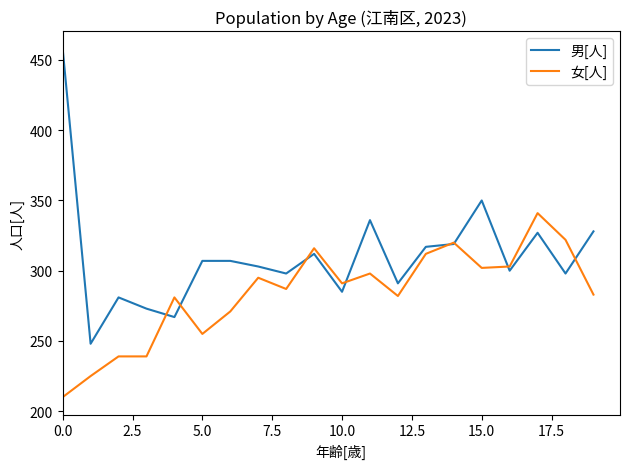

Does the chart display data point markers on the line(s)?

No